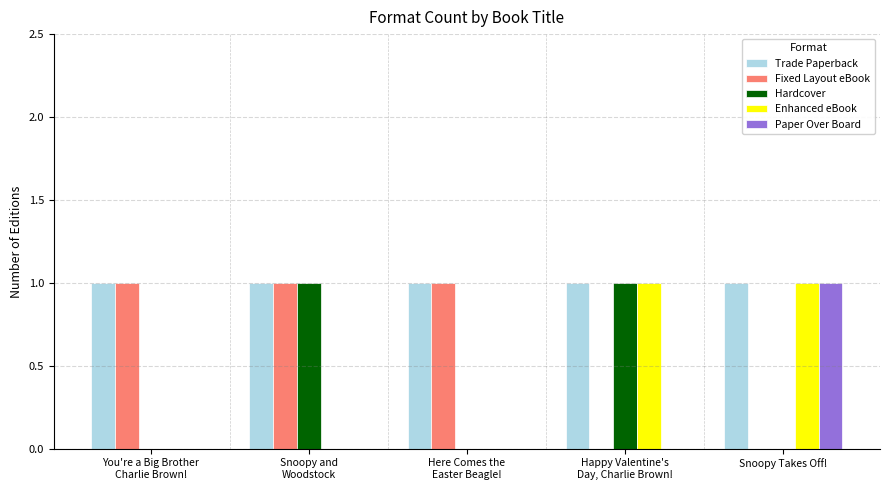

Count the Paper Over Board values in the range 0 to 1.

5